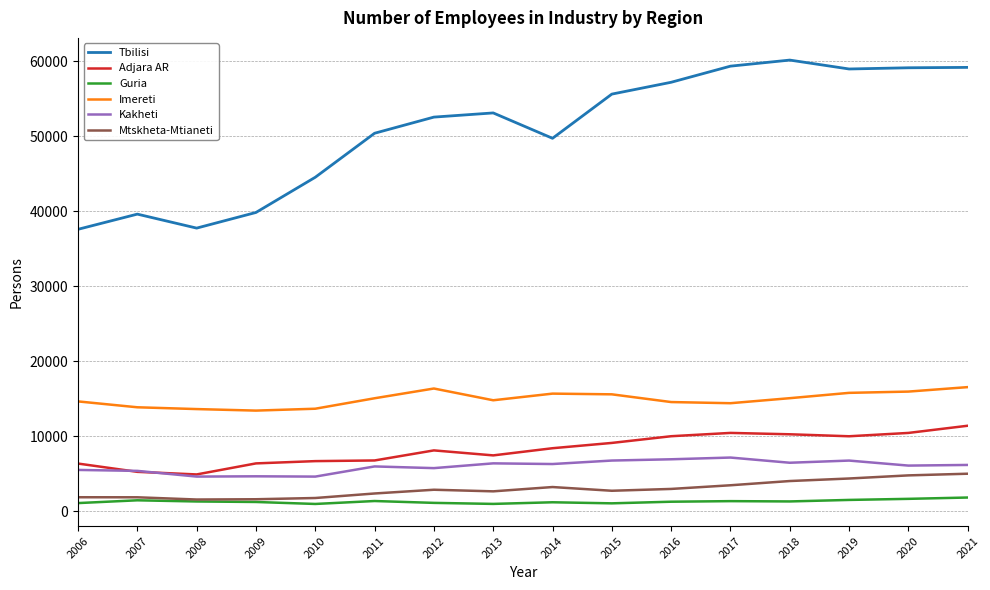

At 2017, list the series in order from largest to smallest.

Tbilisi, Imereti, Adjara AR, Kakheti, Mtskheta-Mtianeti, Guria